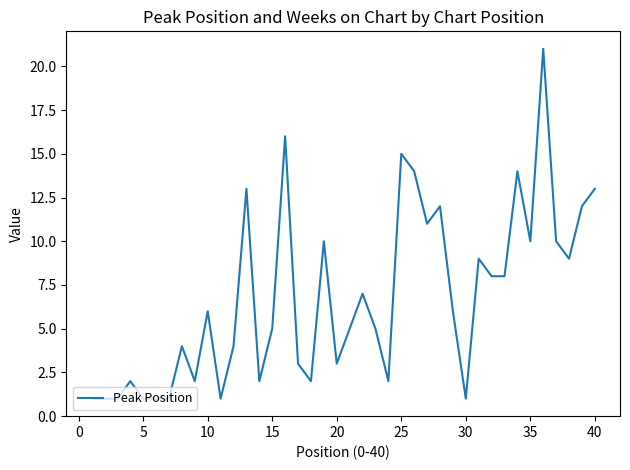

What is the maximum value shown in the chart?

21